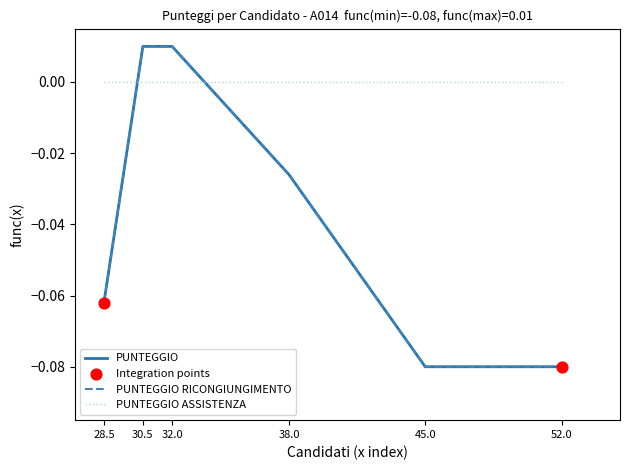

Is this an area chart (filled region under the line)?

No